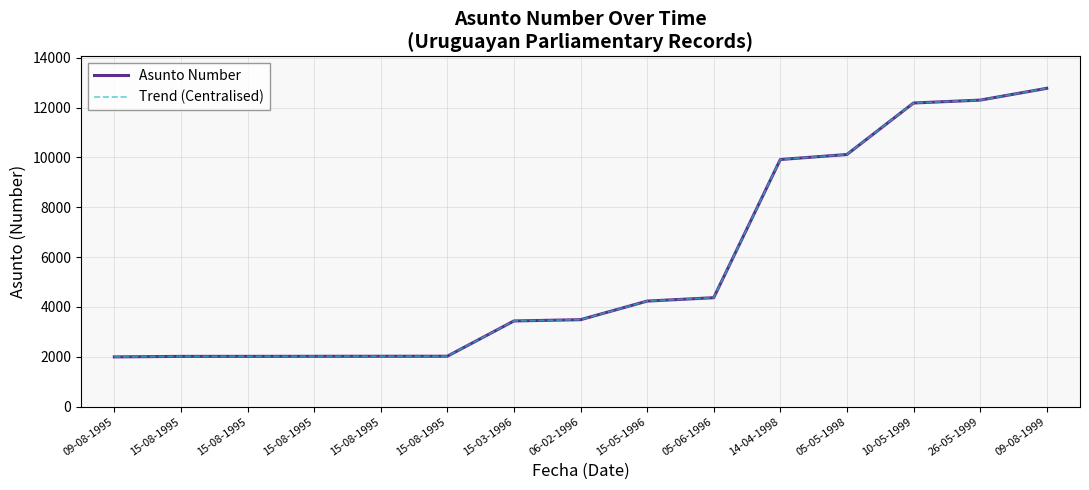

Which category has the lowest value in the Asunto Number series?

09-08-1995